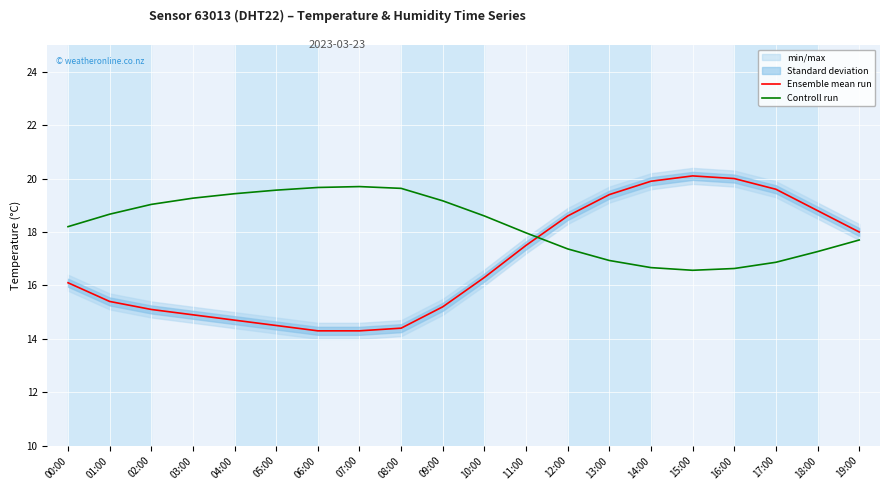

Which series has the largest range (max minus min)?

Ensemble mean run